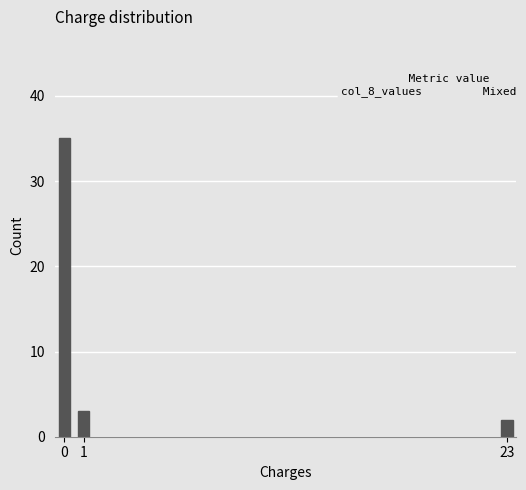

Reading left to right, list all the values displayed in this chart.

0=35	1=3	23=2